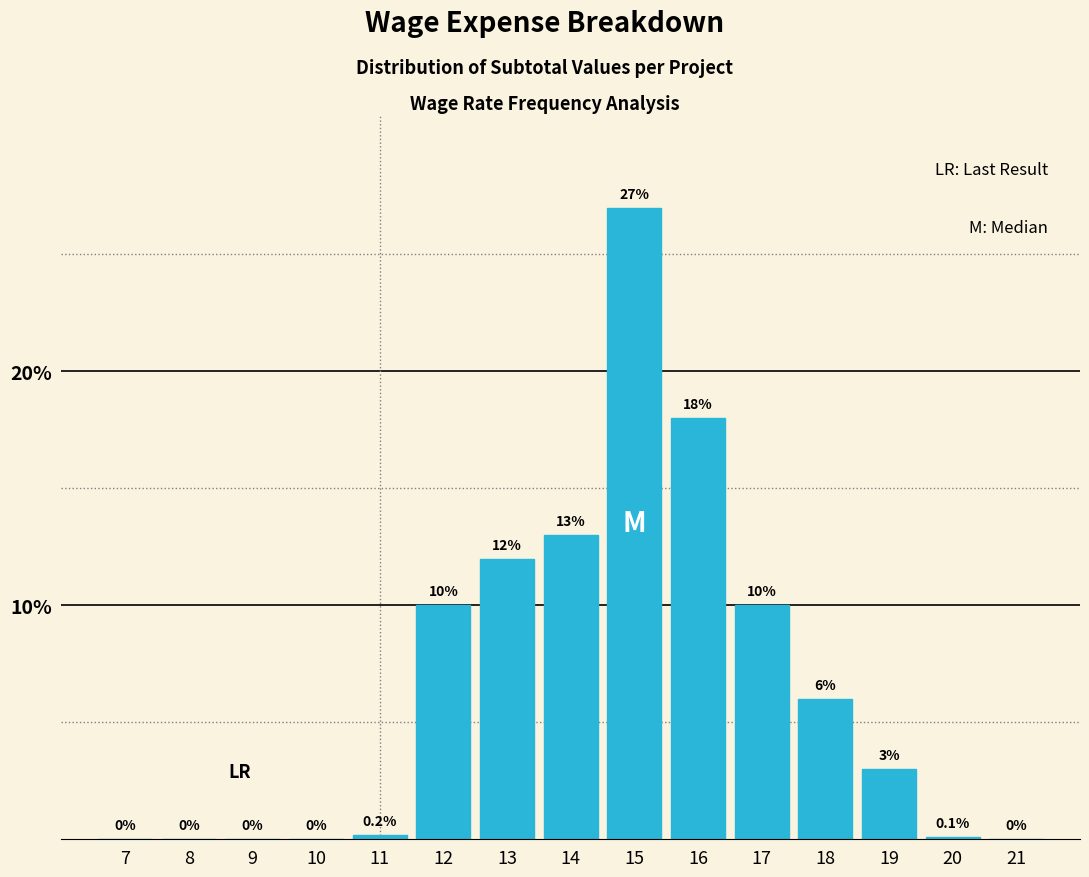

Reading left to right, transcribe all the data shown in this chart.

7=0.0	8=0.0	9=0.0	10=0.0	11=0.2	12=10.0	13=12.0	14=13.0	15=27.0	16=18.0	17=10.0	18=6.0	19=3.0	20=0.1	21=0.0